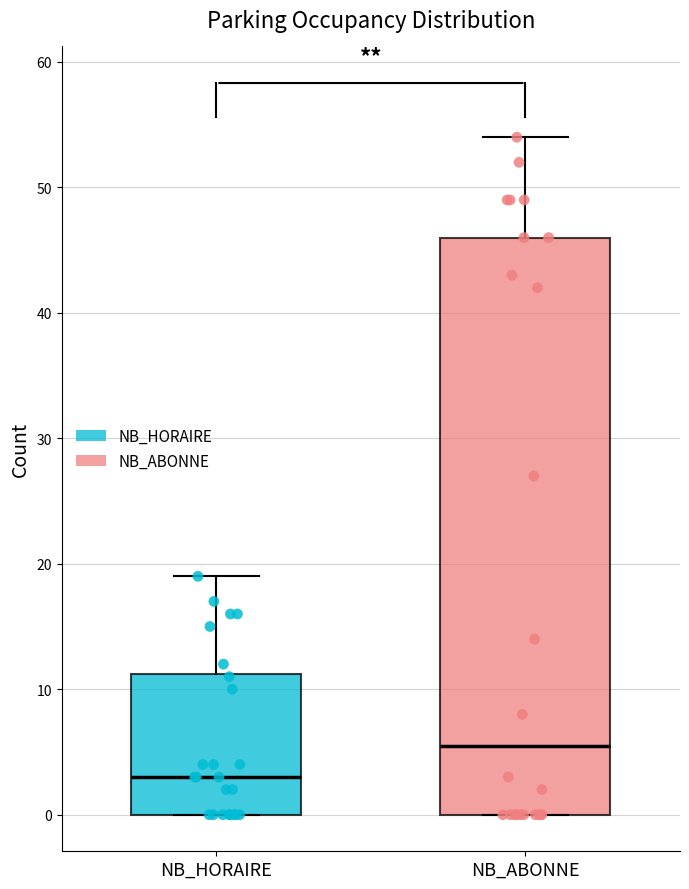

Reading left to right, read every box against the y-axis: the position of its median line, the range the box covers, and the ends of its whiskers. The values are not printed on the chart, so give them approximately, as read against the axis.

NB_HORAIRE: median 3, box 0 to 11, whiskers 0 to 19
NB_ABONNE: median 6, box 0 to 46, whiskers 0 to 54